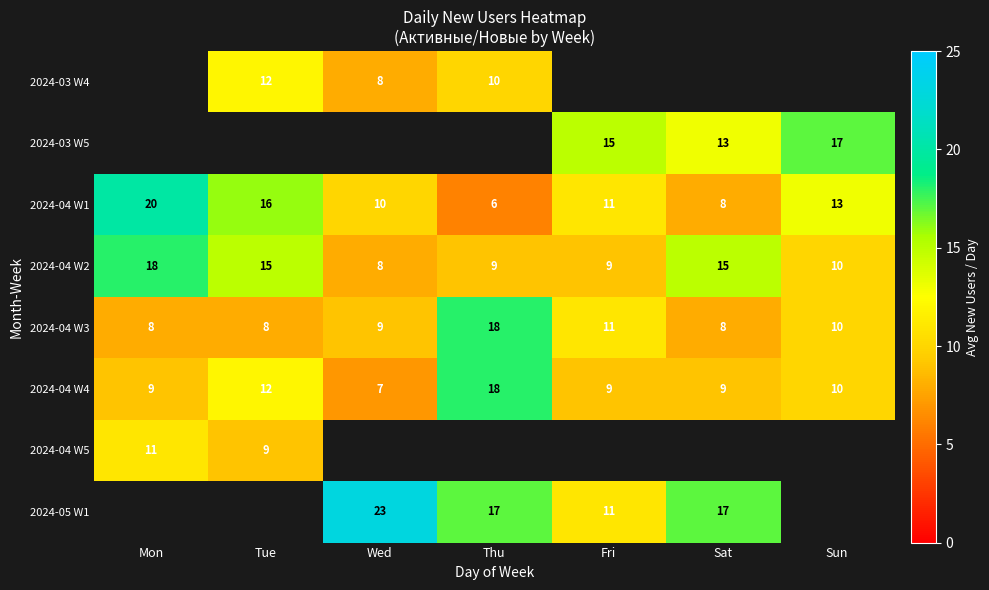

What is the sum of all 2024-04 W1 values?

84